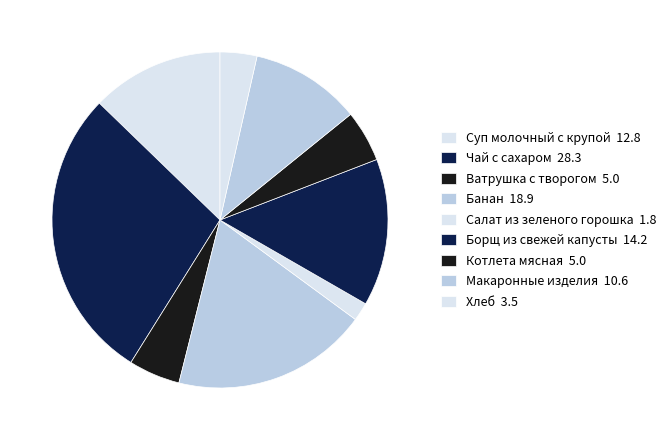

Which category has the smallest portion of the pie?

Салат из зеленого горошка